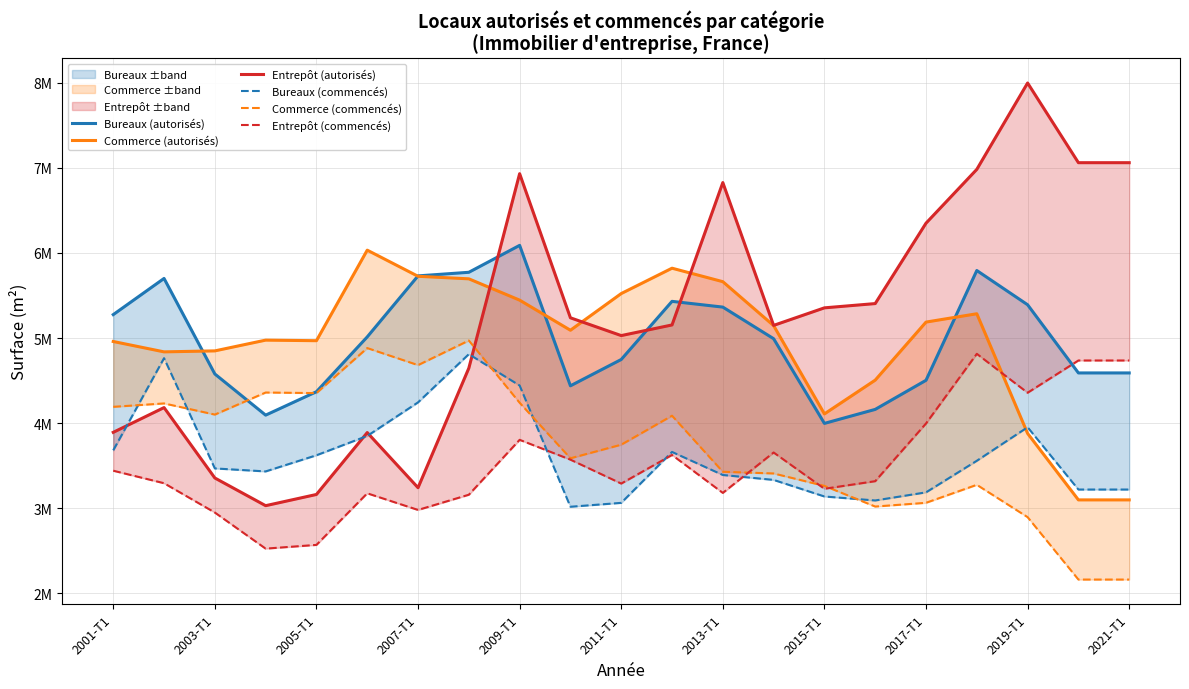

Which series ends up on top after the final intersection of Commerce (commencés) and Bureaux (autorisés)?

Bureaux (autorisés)